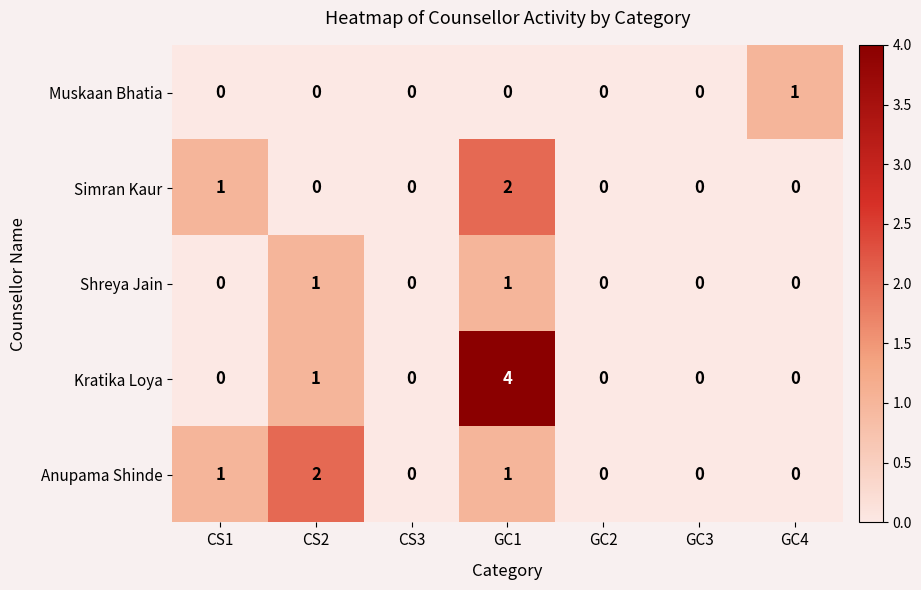

Which series has the largest total across all categories?

Kratika Loya